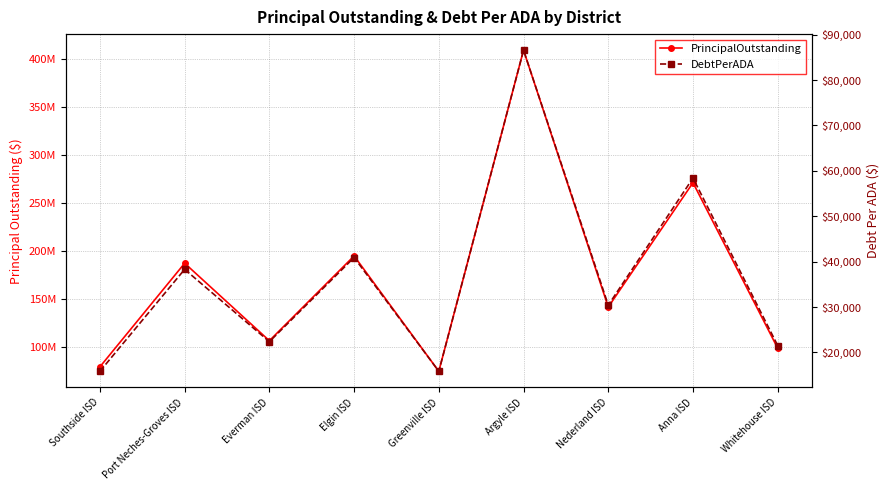

Which category has the lowest value in the DebtPerADA series?

Greenville ISD